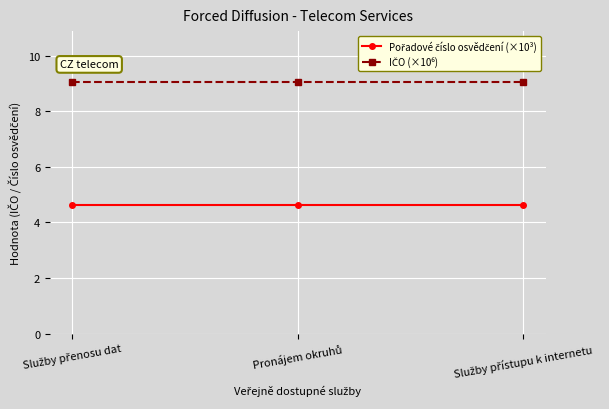

What is the smallest value displayed?

4.6